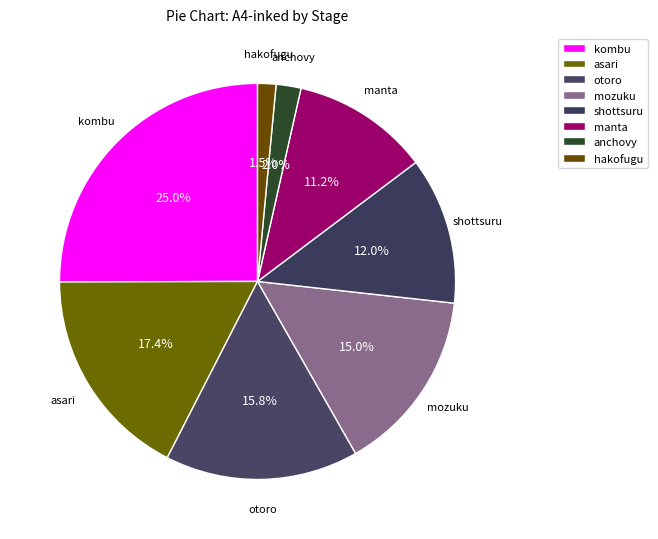

How many segments does this pie chart have?

8